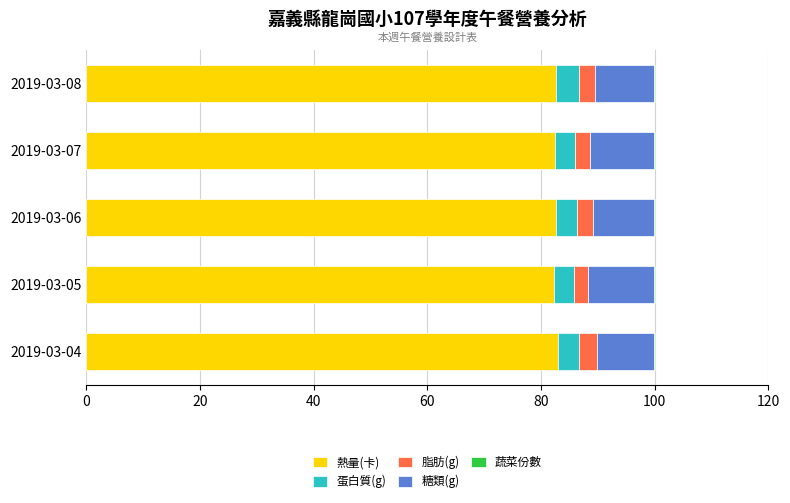

The value of 熱量(卡) at 2019-03-08 is 40.1. True or false?

False